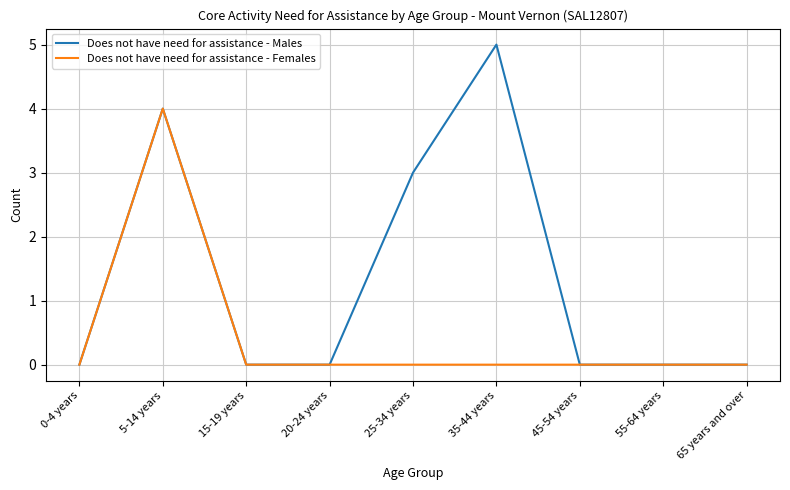

Where is the first local maximum for Does not have need for assistance - Males?

5-14 years